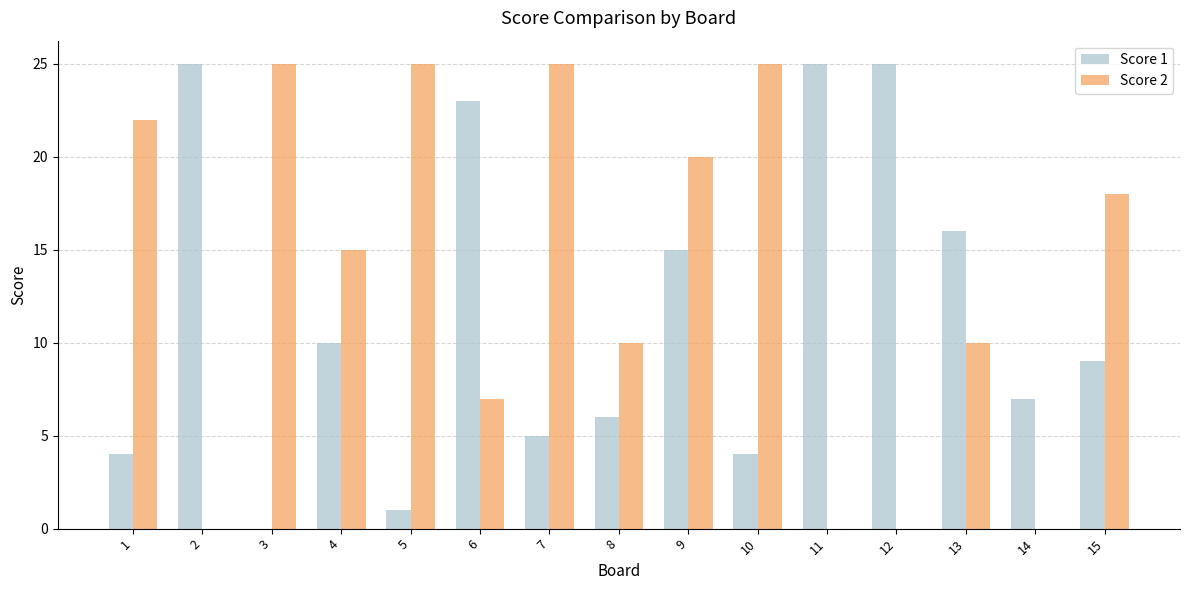

How many groups of bars are there?

15